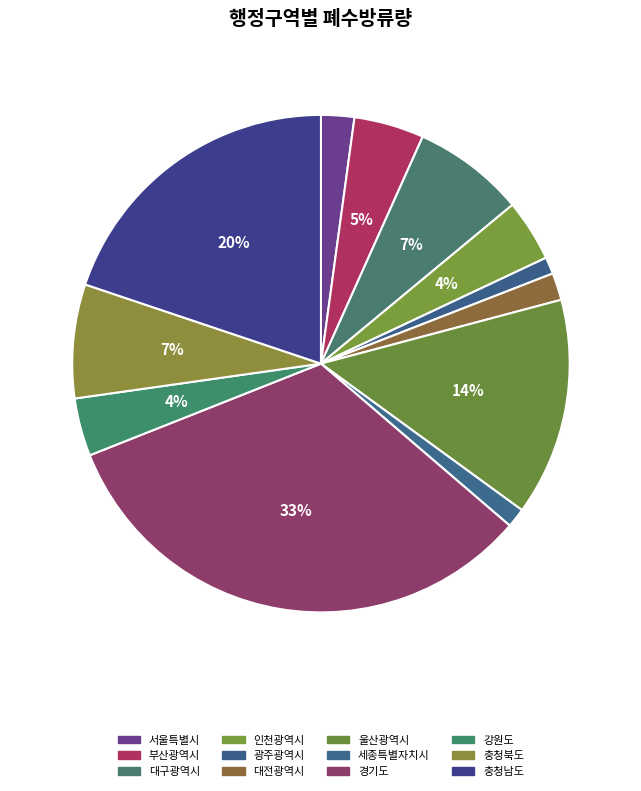

How many slices are in this pie chart?

12